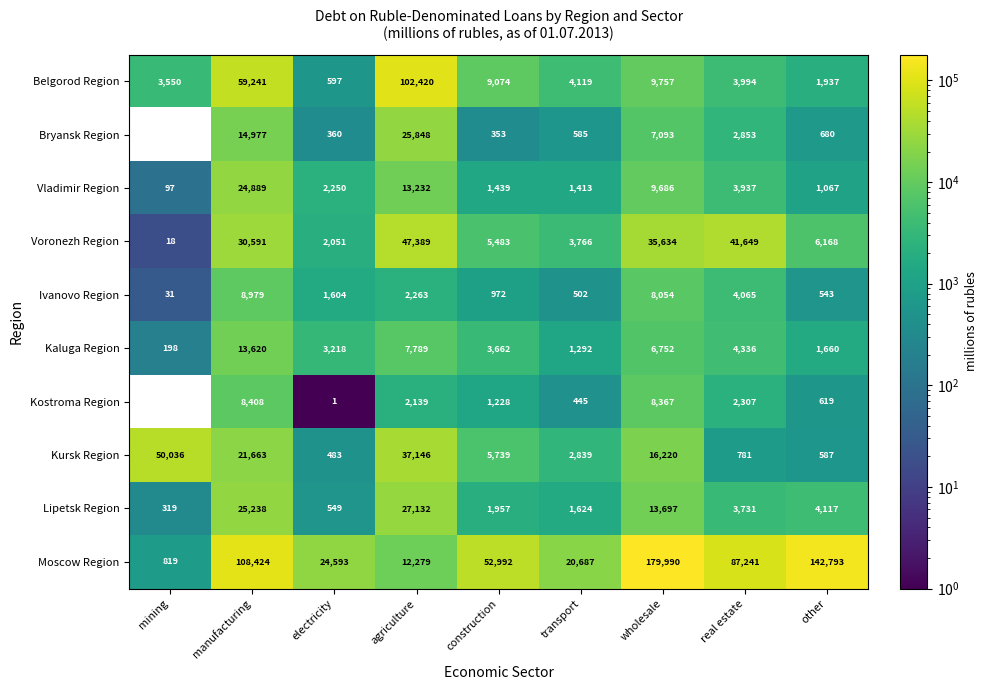

Which category has the lowest value across all series?

electricity